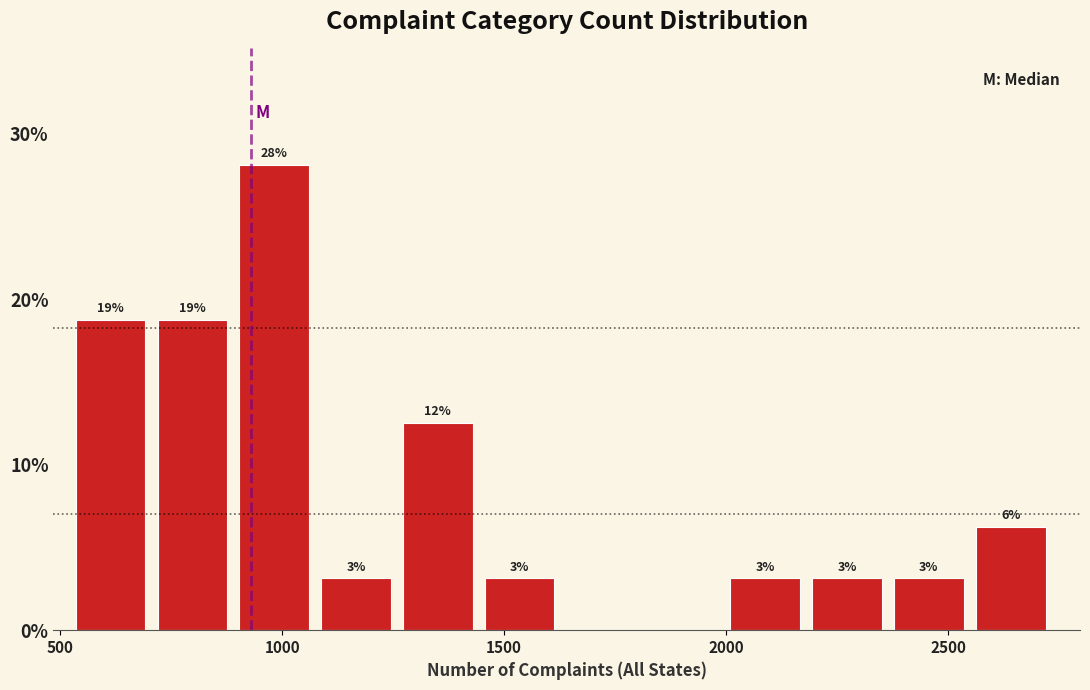

Around what value on the x-axis is the tallest bar? Give the approximate position of its centre, as read against the axis.

1000